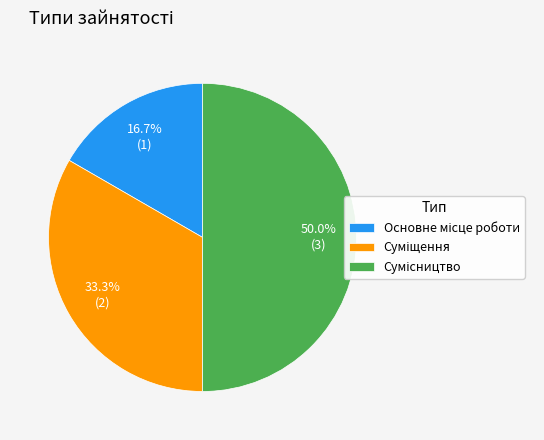

Count the number of slices in the pie.

3